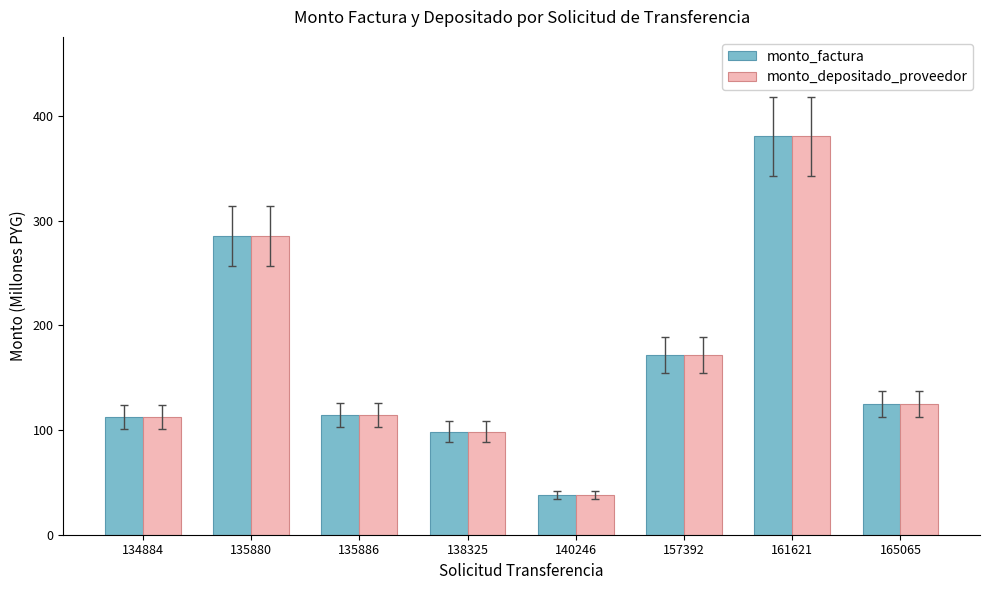

Is it true that monto_depositado_proveedor equals 380.5 at 161621?

True